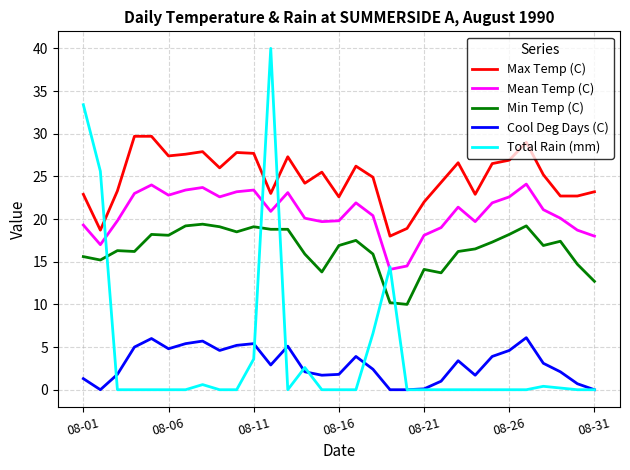

True or false: Cool Deg Days (C) and Mean Temp (C) intersect in this chart.

False